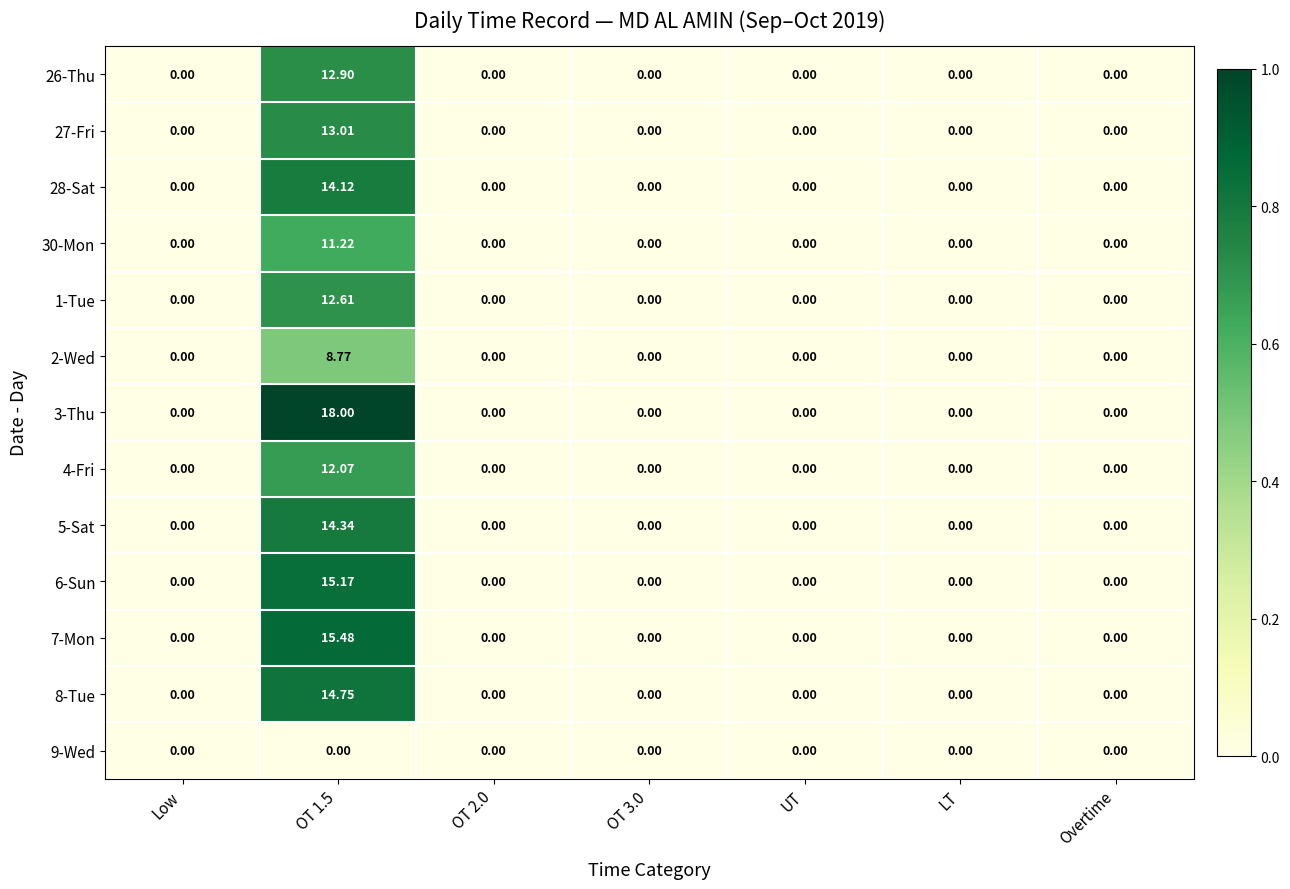

How many data points does each series have?

7